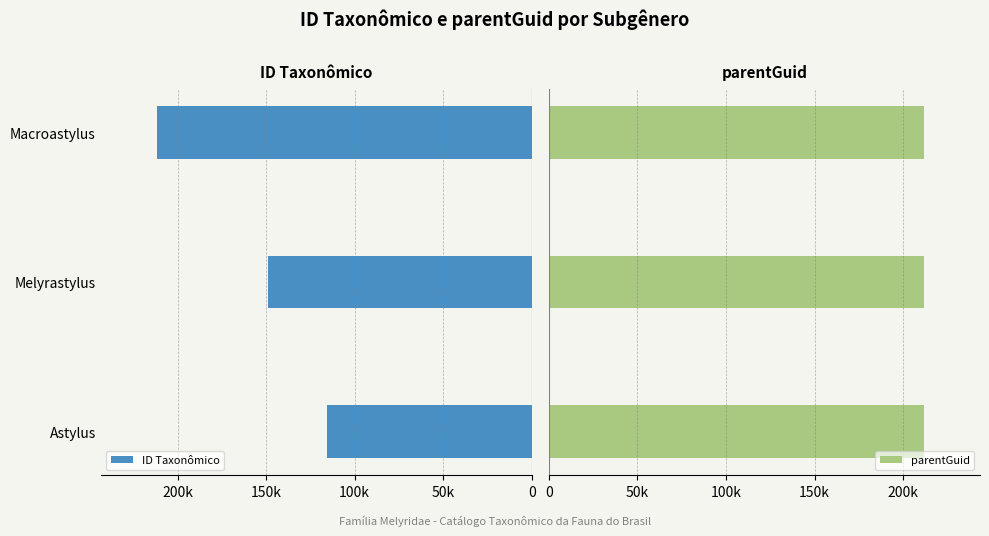

Is it true that ID Taxonômico equals 148835.0 at Melyrastylus?

True